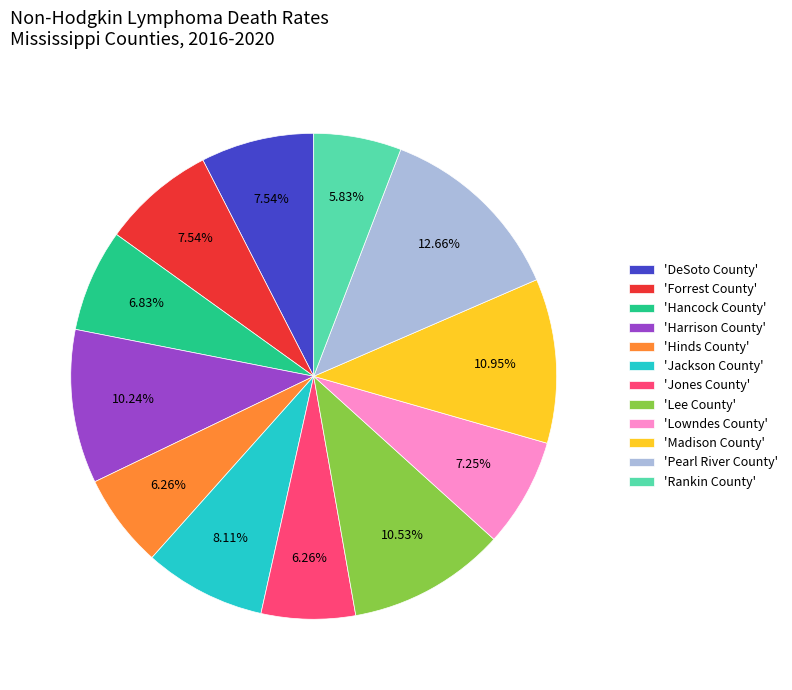

Which has a higher value, 'Jackson County' or 'Hancock County'?

'Jackson County'